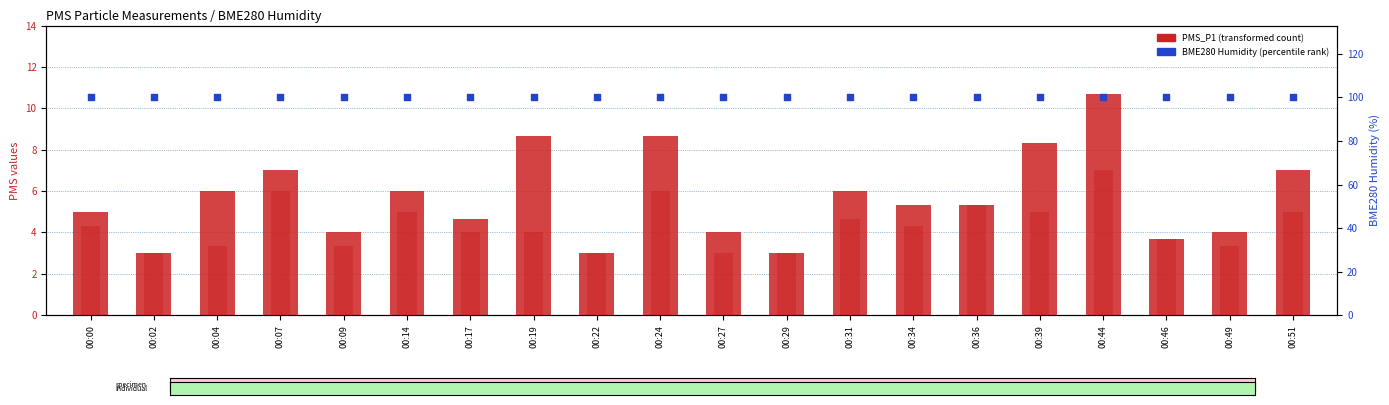

At which category is the sum across all series the highest?

00:44